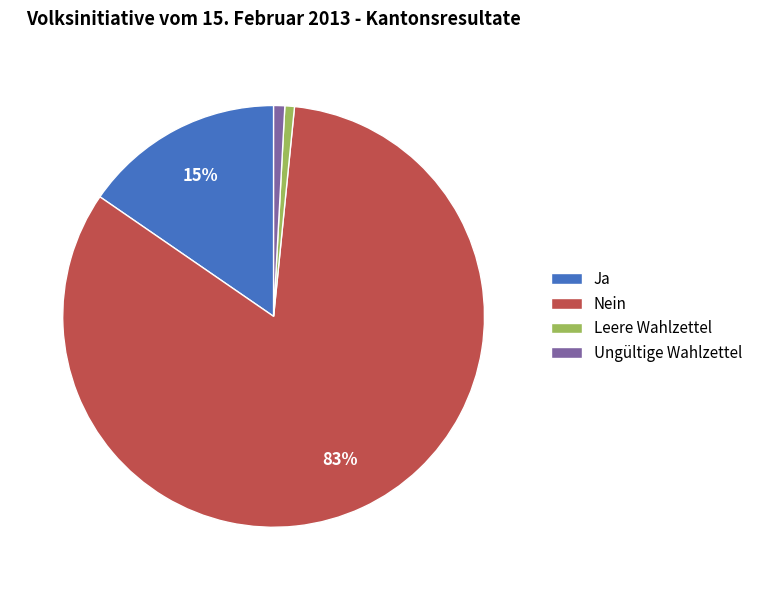

Between Ja and Nein, which is larger?

Nein